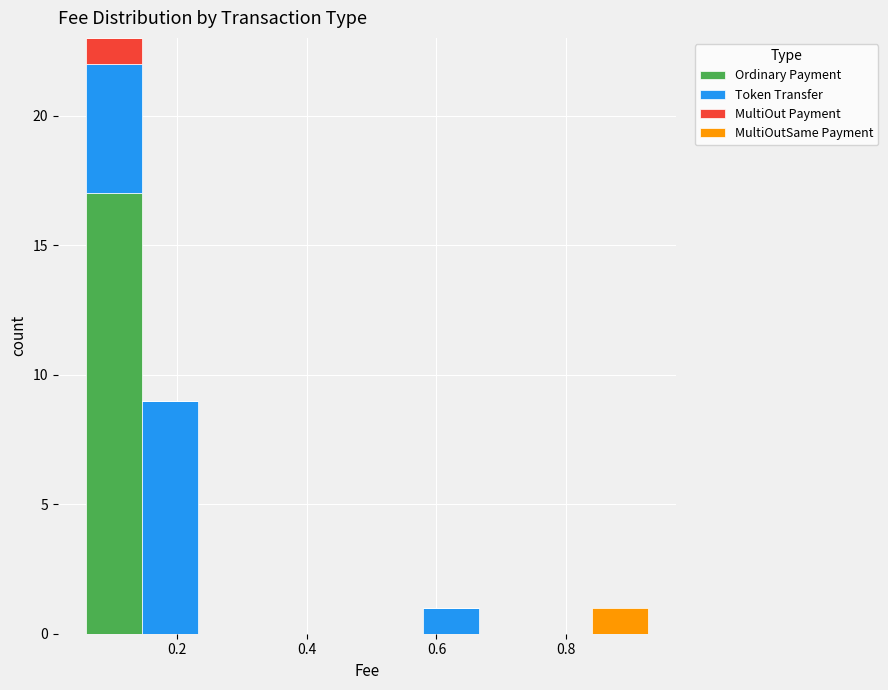

Reading left to right, list every stacked bar in this chart as the range it spans on the x-axis followed by its total height. Neither the bar edges nor the heights are printed on the chart, so give them approximately, as read against the axes.

0.06 to 0.14: 23
0.14 to 0.24: 9
0.24 to 0.32: 0
0.32 to 0.40: 0
0.40 to 0.50: 0
0.50 to 0.58: 0
0.58 to 0.66: 1
0.66 to 0.76: 0
0.76 to 0.84: 0
0.84 to 0.92: 1